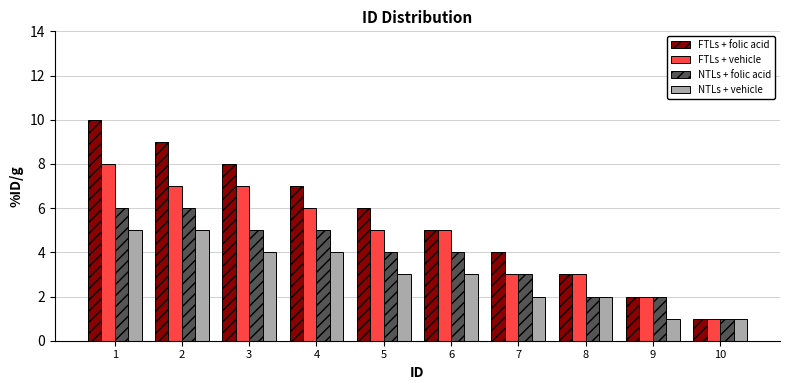

Reading left to right, what are all the values shown in this chart?

FTLs + folic acid: 10	9	8	7	6	5	4	3	2	1
FTLs + vehicle: 8	7	7	6	5	5	3	3	2	1
NTLs + folic acid: 6	6	5	5	4	4	3	2	2	1
NTLs + vehicle: 5	5	4	4	3	3	2	2	1	1